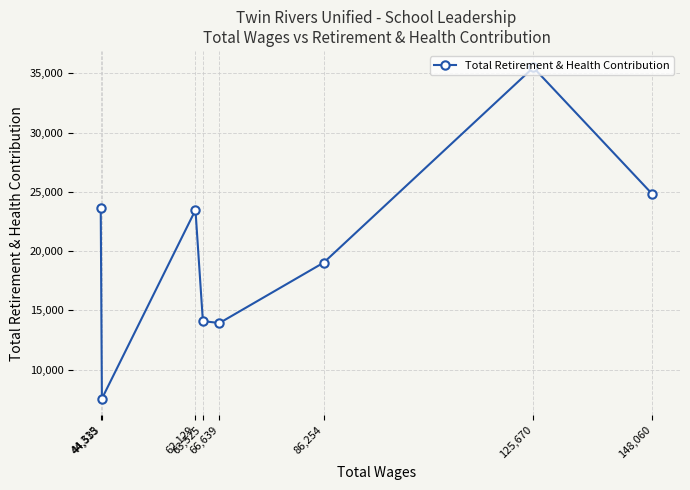

What is the minimum value shown in the chart?

7553